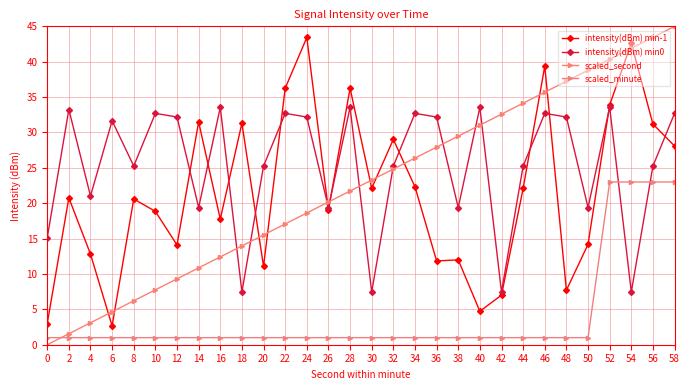

Which series has the widest spread of values?

scaled_second